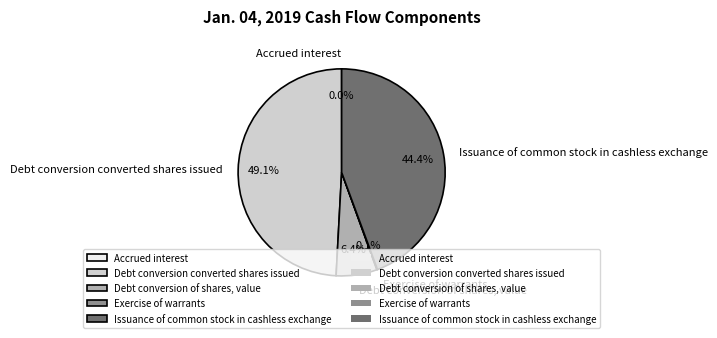

To the nearest percent, what is the average slice percentage?

20%